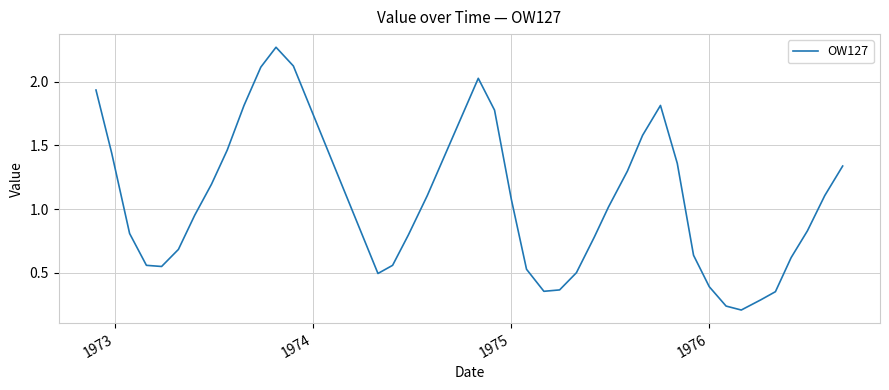

Does the chart have visible grid lines?

Yes